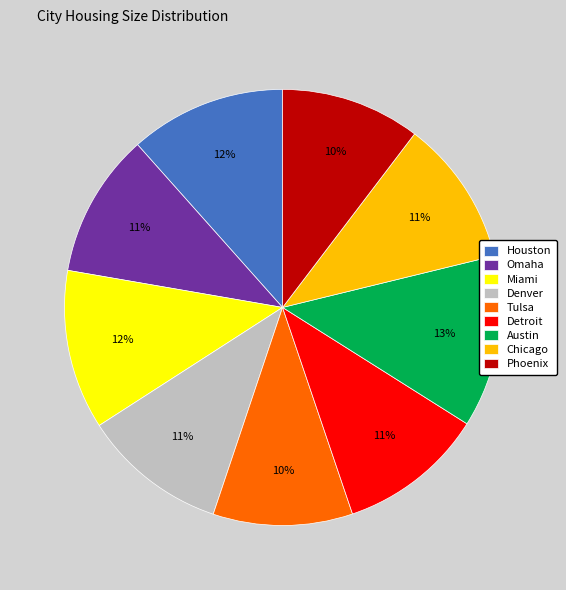

What is the largest slice in the pie chart?

Austin